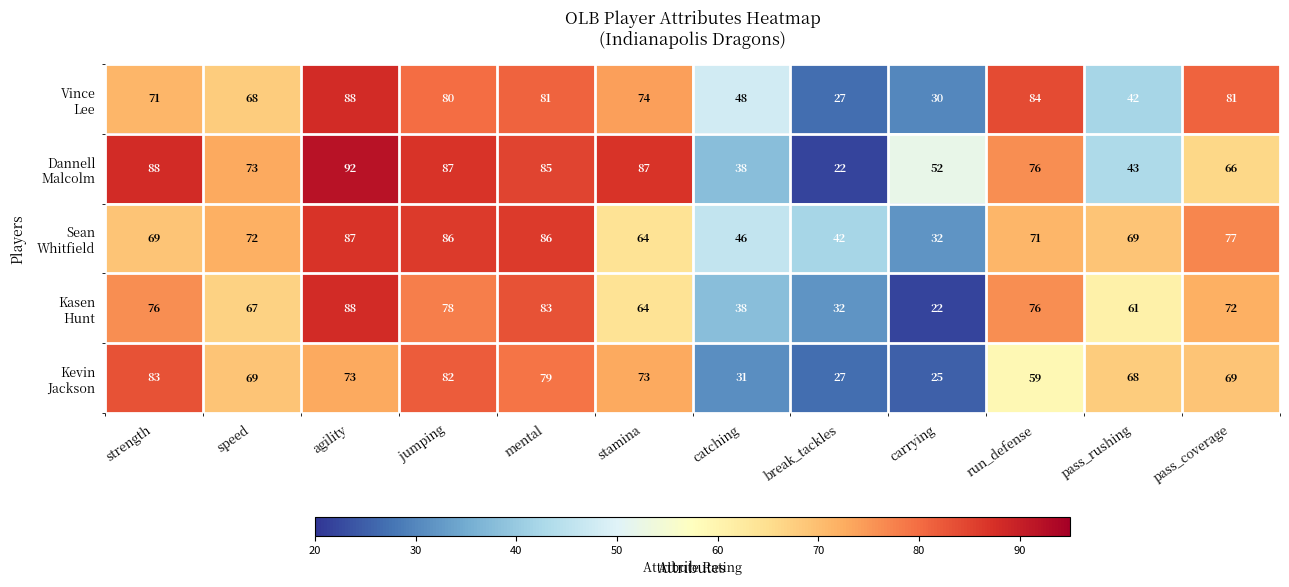

What is the greatest value displayed?

92